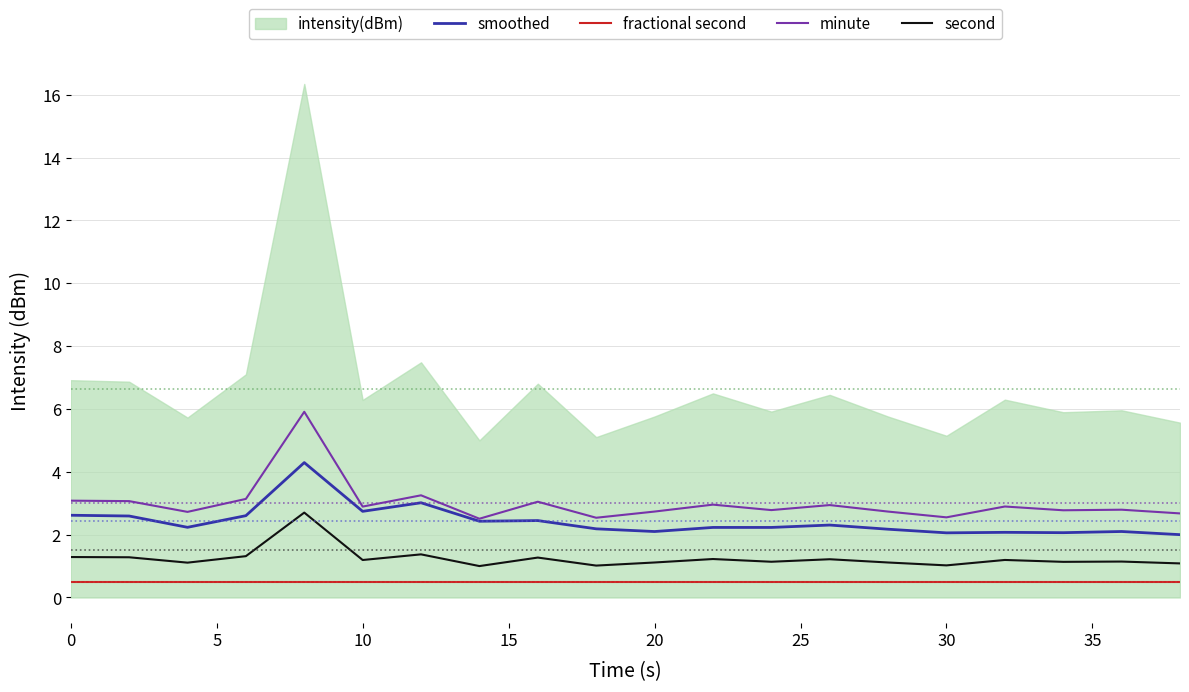

True or false: fractional second and minute intersect in this chart.

False